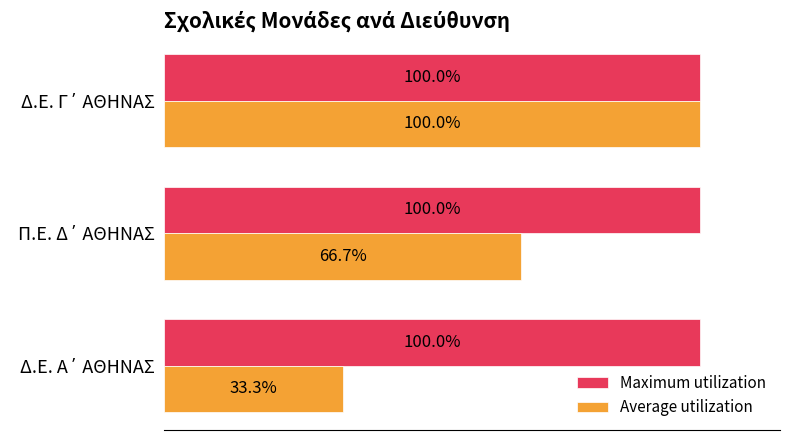

Which series has the largest total across all categories?

Maximum utilization